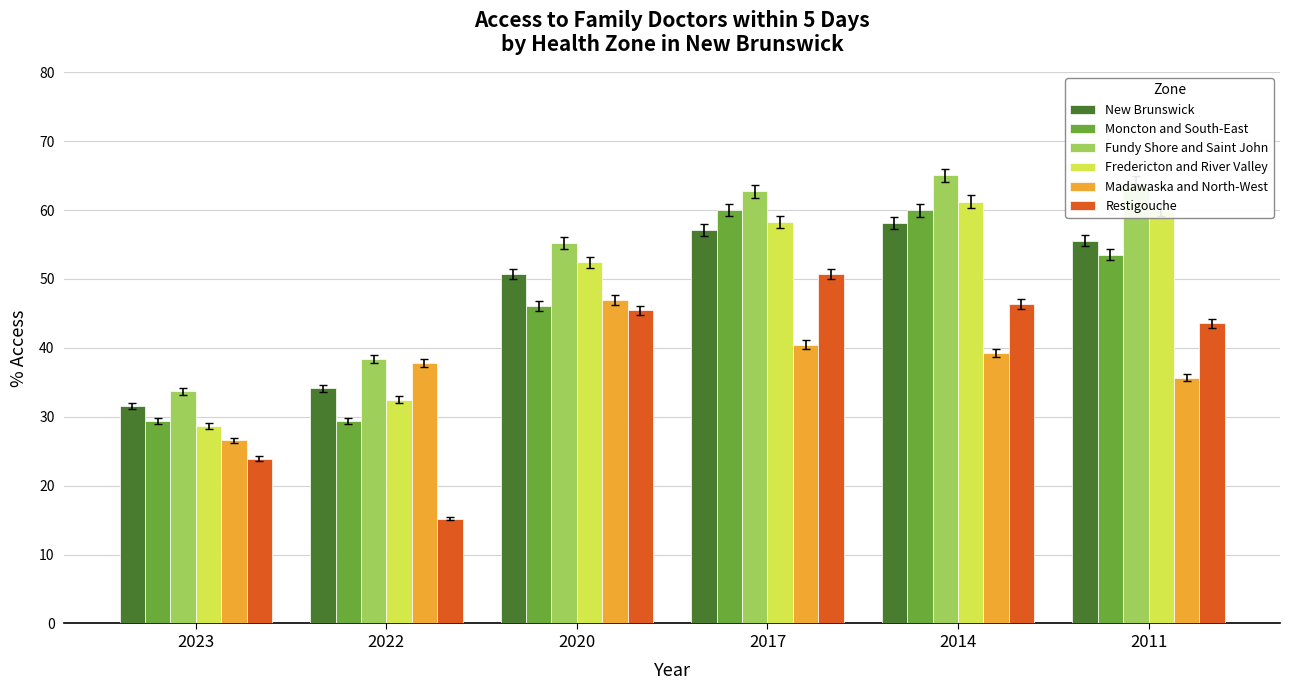

Which series has the largest total across all categories?

Fundy Shore and Saint John